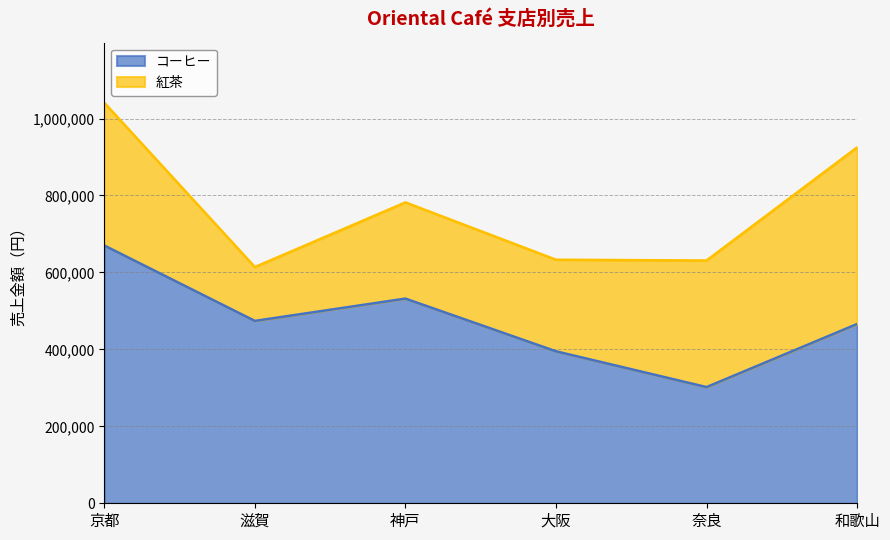

What is the label of the 6th point from the right?

京都